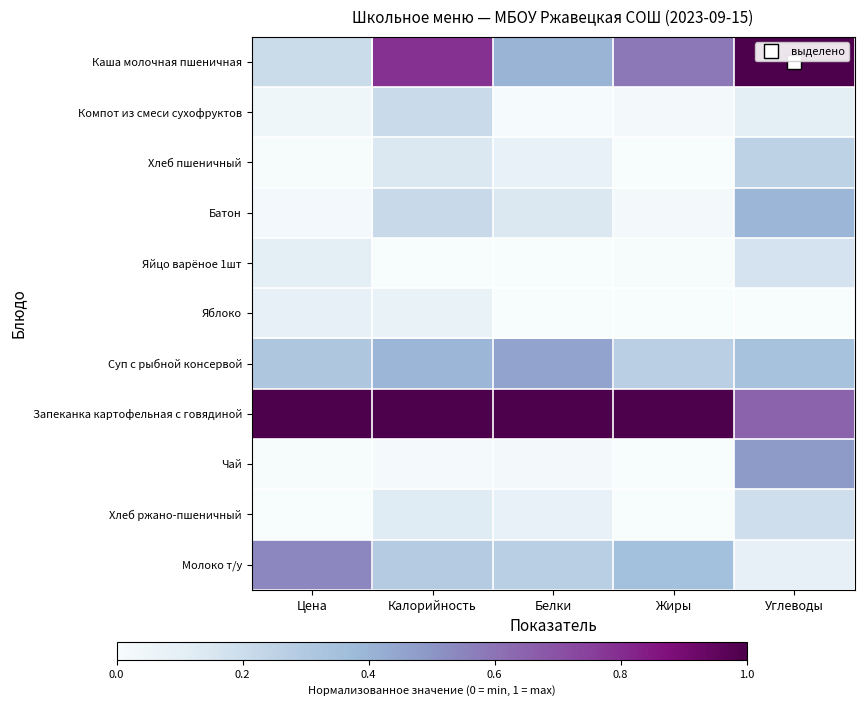

Reading right to left, list all the values displayed in this chart.

Каша молочная пшеничная: Углеводы=1.0	Жиры=0.6	Белки=0.4	Калорийность=0.8	Цена=0.2
Компот из смеси сухофруктов: Углеводы=0.1	Жиры=0.0	Белки=0.0	Калорийность=0.2	Цена=0.0
Хлеб пшеничный: Углеводы=0.3	Жиры=0.0	Белки=0.1	Калорийность=0.1	Цена=0.0
Батон: Углеводы=0.4	Жиры=0.0	Белки=0.1	Калорийность=0.2	Цена=0.0
Яйцо варёное 1шт: Углеводы=0.2	Жиры=0.0	Белки=0.0	Калорийность=0.0	Цена=0.1
Яблоко: Углеводы=0.0	Жиры=0.0	Белки=0.0	Калорийность=0.1	Цена=0.1
Суп с рыбной консервой: Углеводы=0.3	Жиры=0.3	Белки=0.5	Калорийность=0.4	Цена=0.3
Запеканка картофельная с говядиной: Углеводы=0.7	Жиры=1.0	Белки=1.0	Калорийность=1.0	Цена=1.0
Чай: Углеводы=0.5	Жиры=0.0	Белки=0.0	Калорийность=0.0	Цена=0.0
Хлеб ржано-пшеничный: Углеводы=0.2	Жиры=0.0	Белки=0.1	Калорийность=0.1	Цена=0.0
Молоко т/у: Углеводы=0.1	Жиры=0.4	Белки=0.3	Калорийность=0.3	Цена=0.5